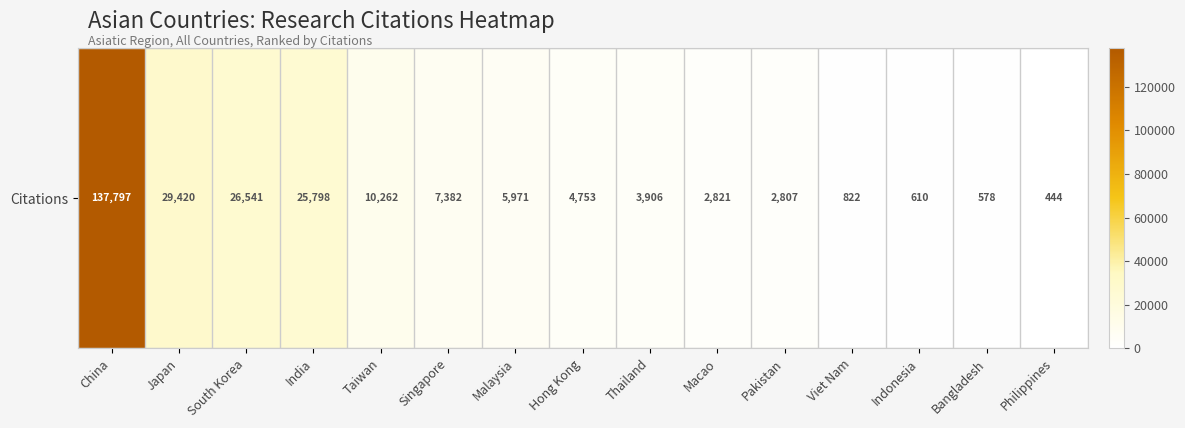

The value at Viet Nam is 822. True or false?

True